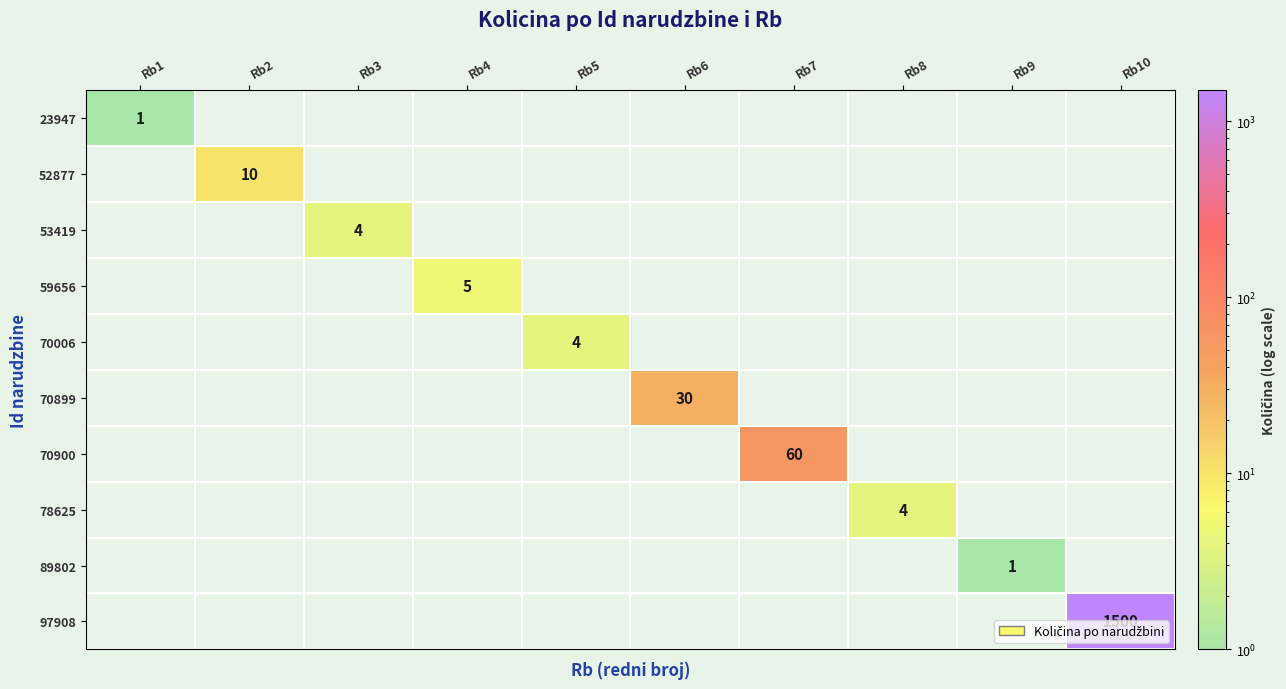

The value of 70006 at Rb5 is 7. True or false?

False